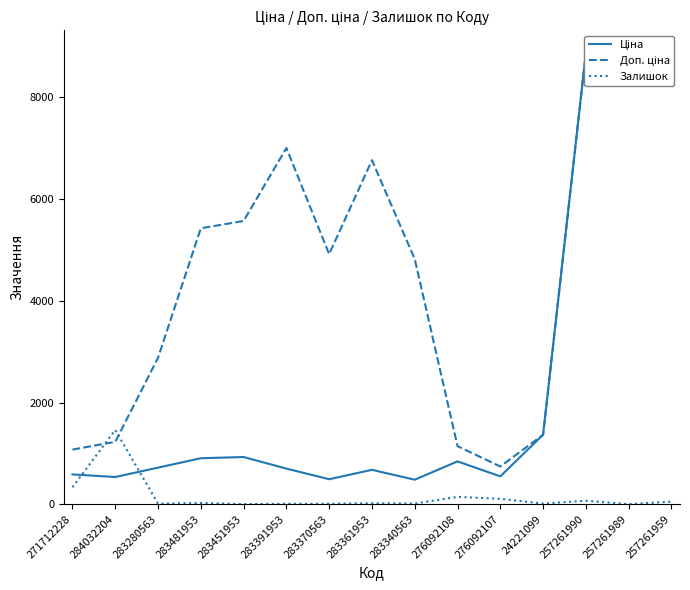

True or false: Доп. ціна has more than 0 points higher than both neighbors.

True